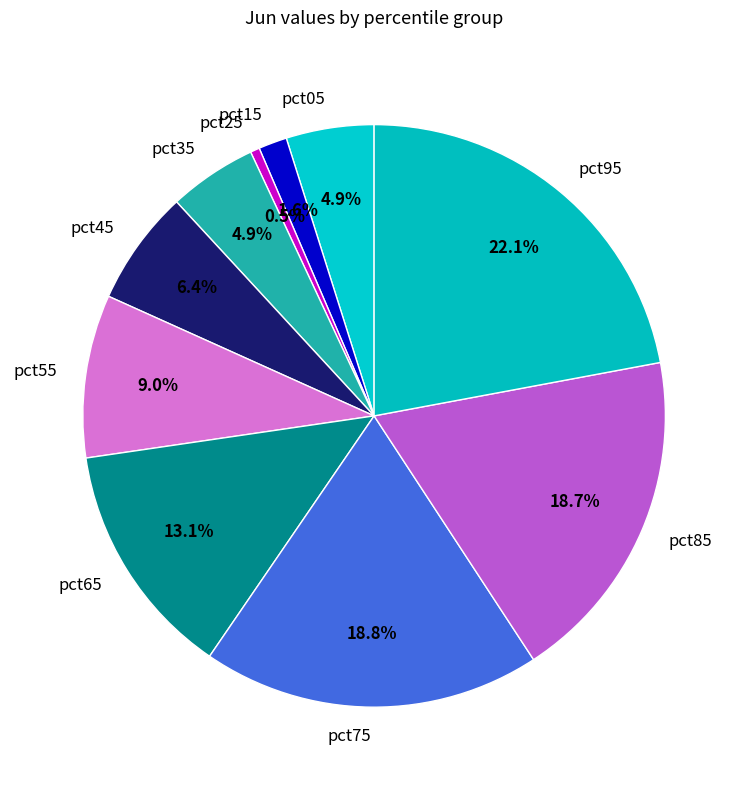

Does pct45 account for over 50% of the chart?

No